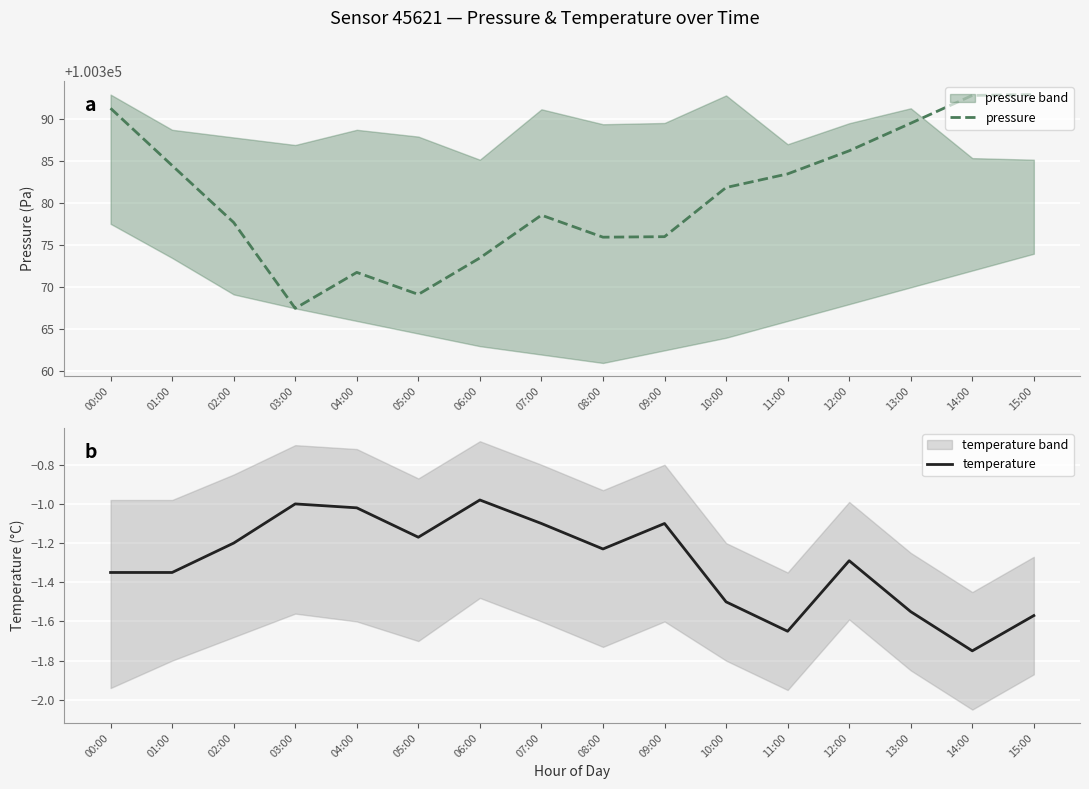

How many lines are shown in the chart?

2